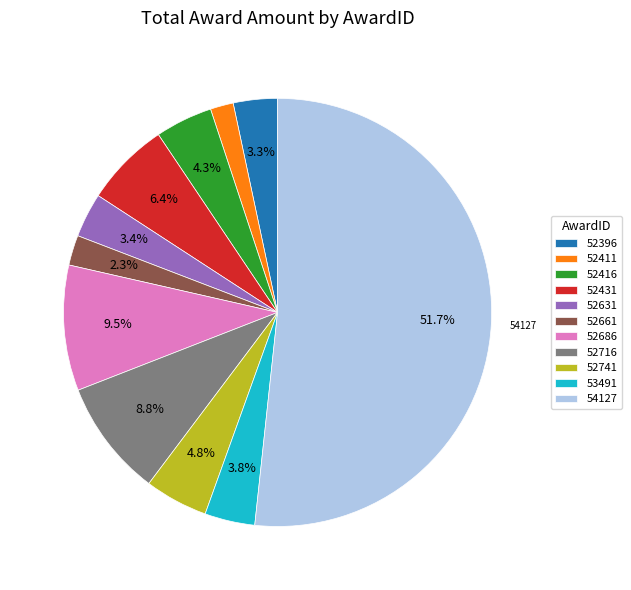

How many segments does this pie chart have?

11